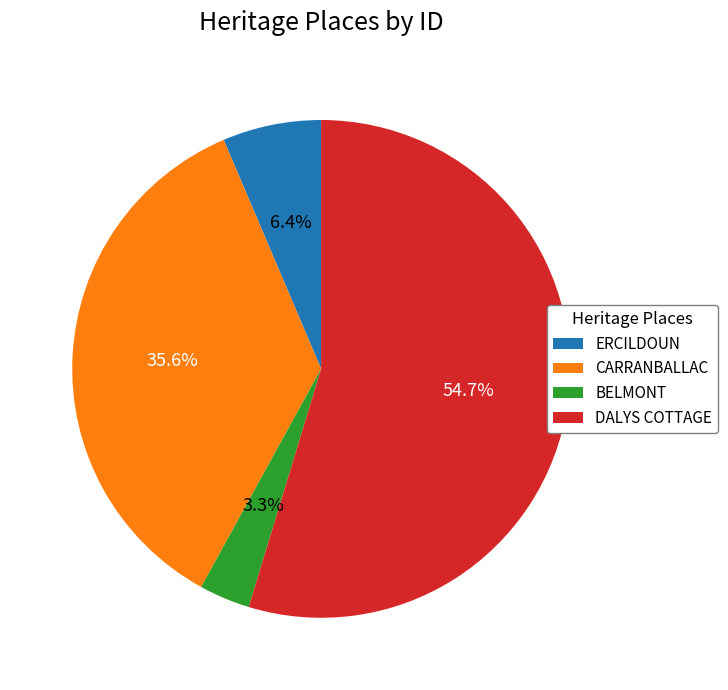

How many segments does this pie chart have?

4